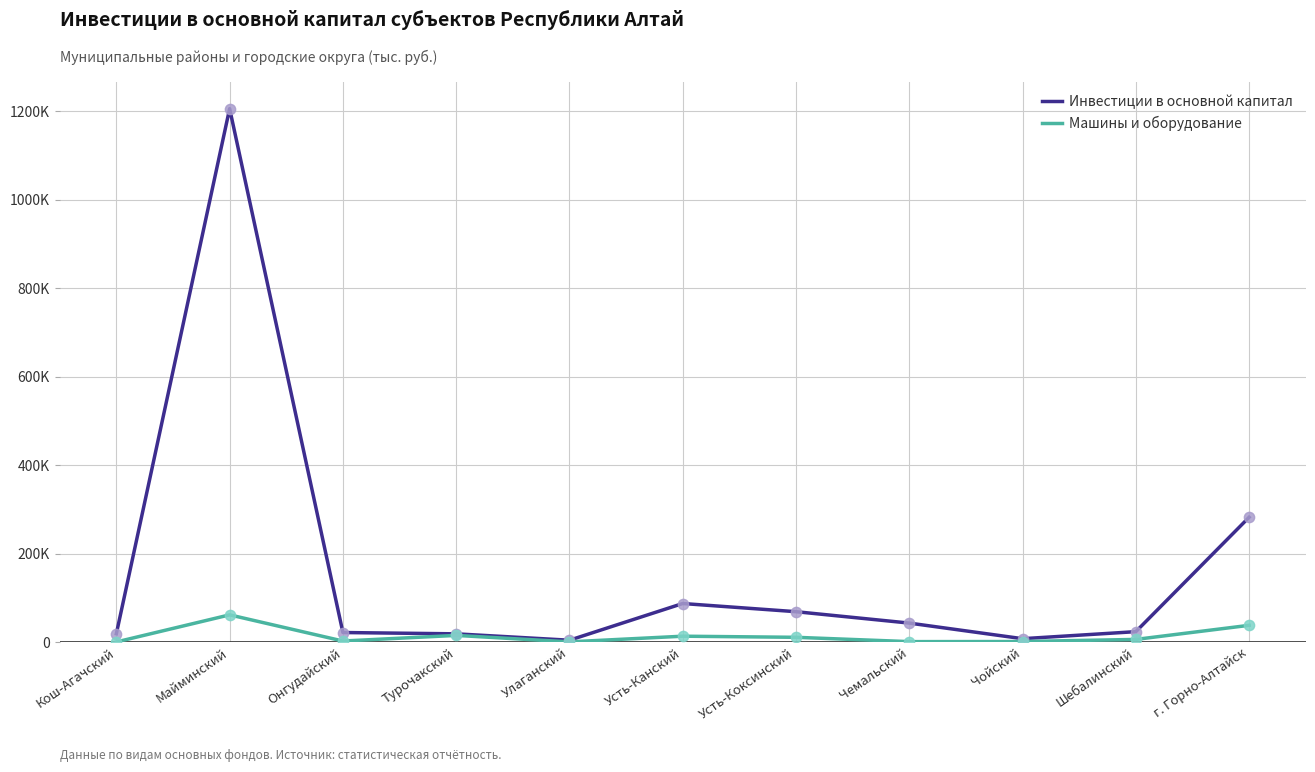

At which category is the sum across all series the highest?

Майминский